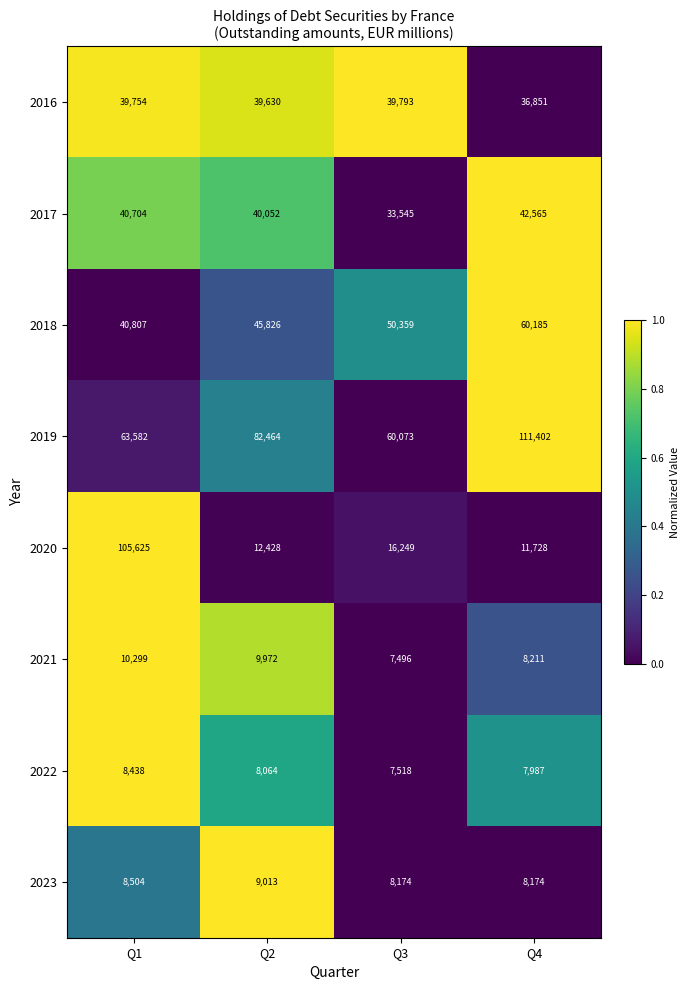

Which series has the largest total across all categories?

2019